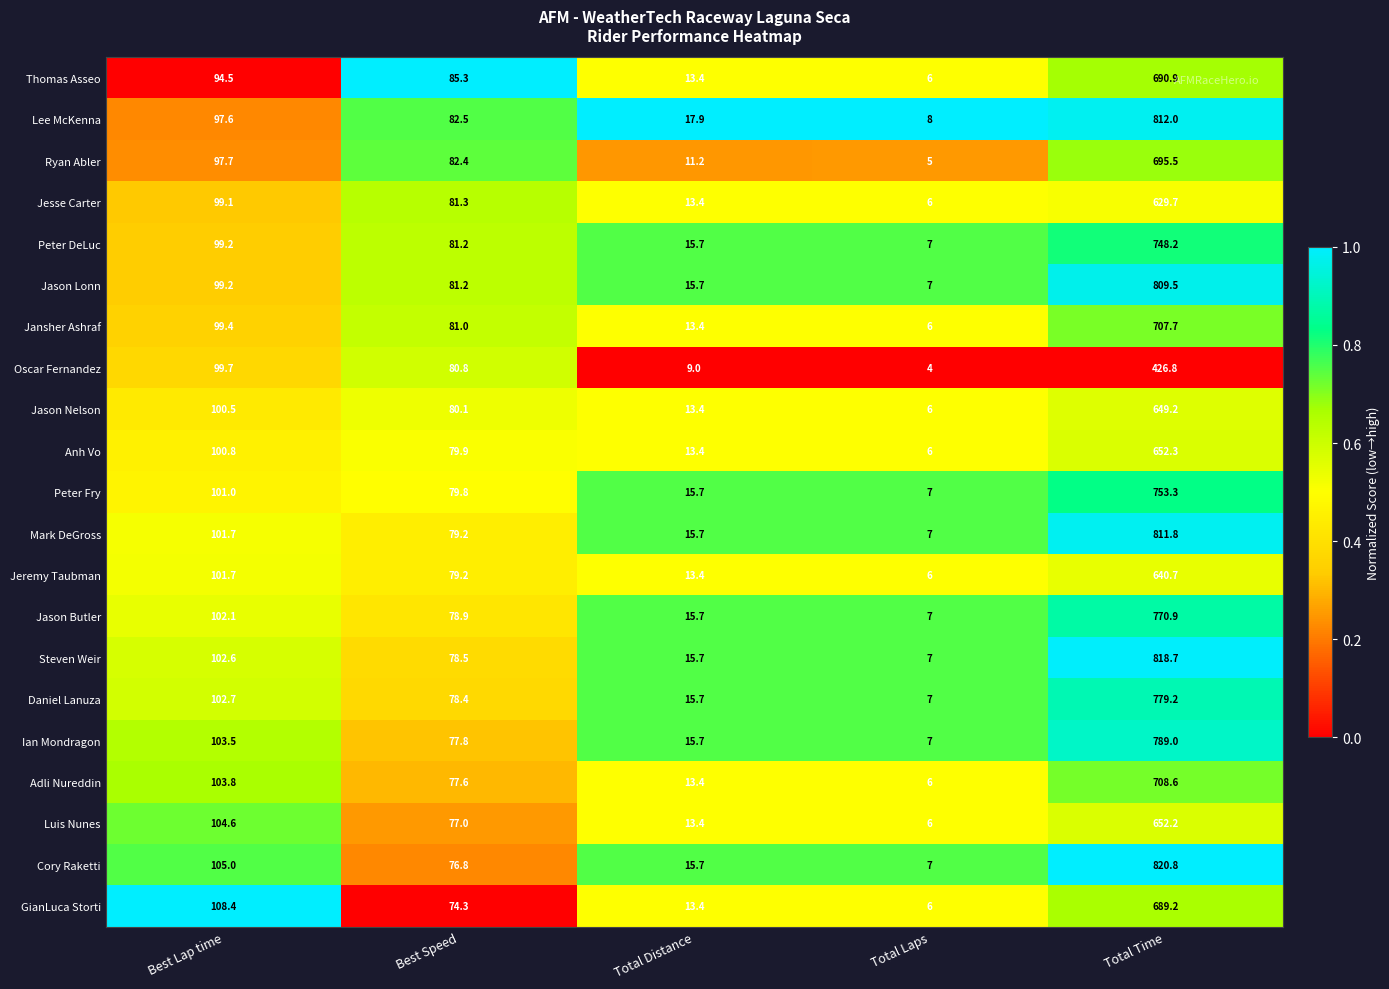

The value of Jesse Carter at Best Speed is 125.5. True or false?

False